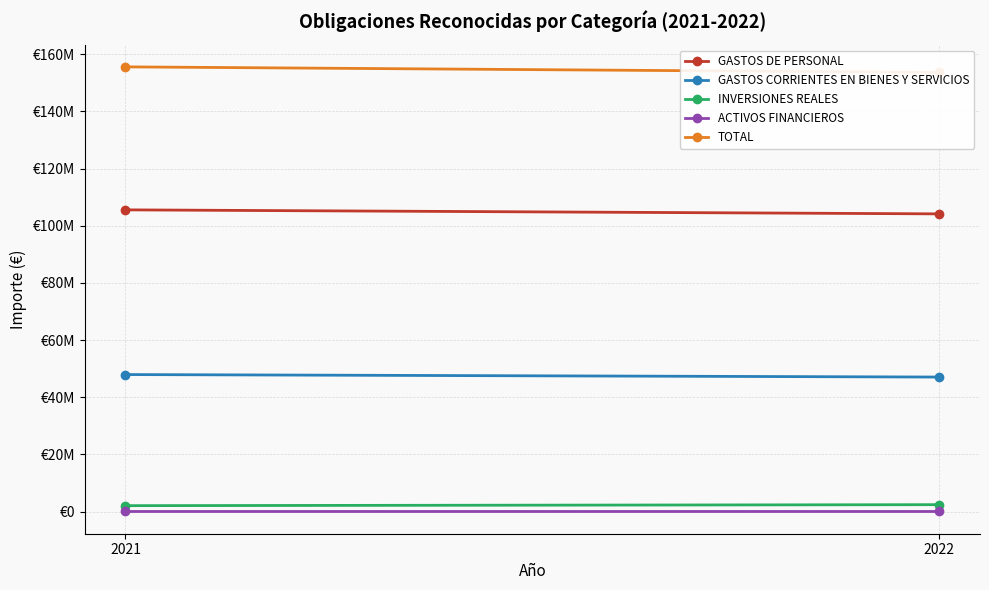

How many series are shown in this chart?

5